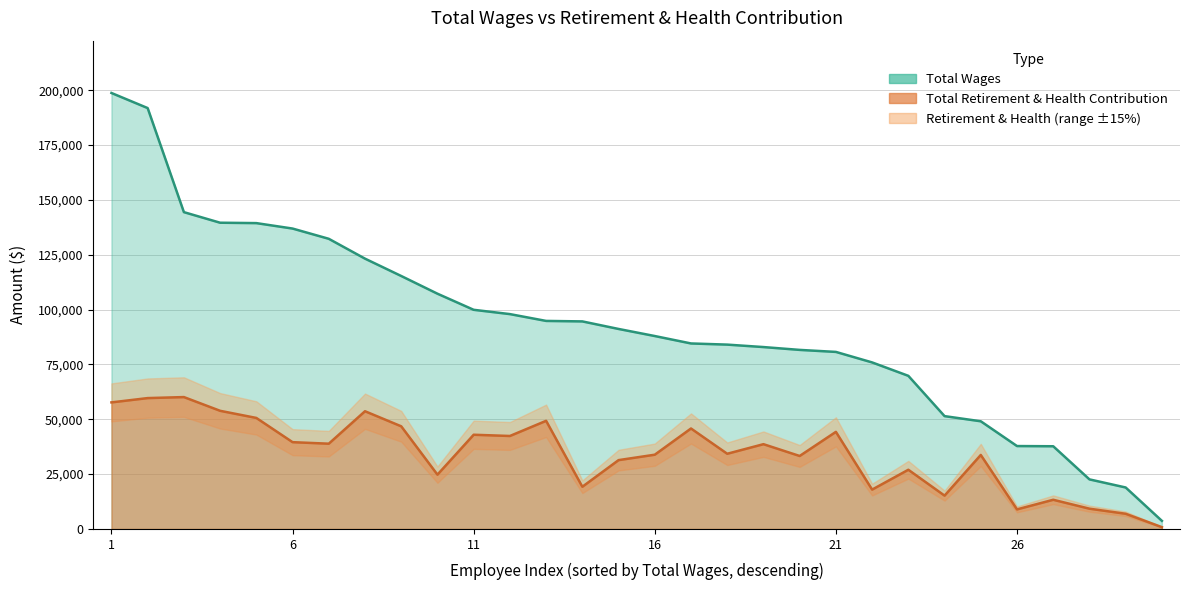

The value of total_retirement at 8 is 25693. True or false?

False